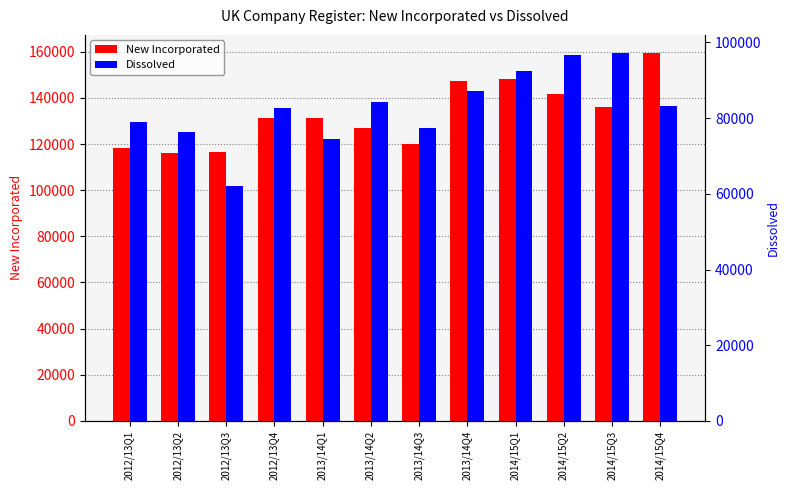

True or false: Dissolved has a value of 83312 at 2014/15Q4.

True